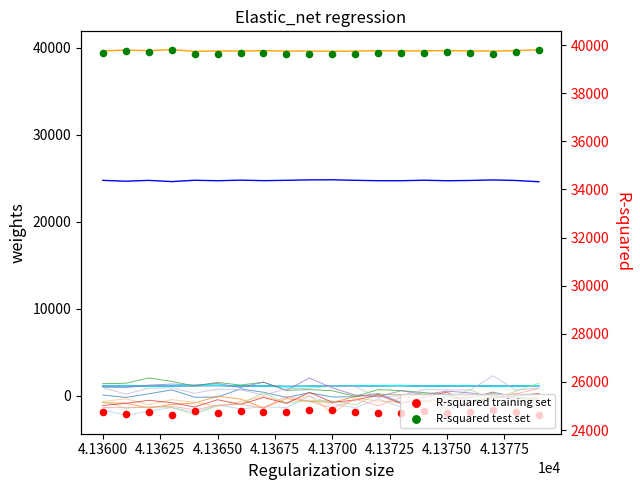

At how many categories does at least one series exceed 34617?

20